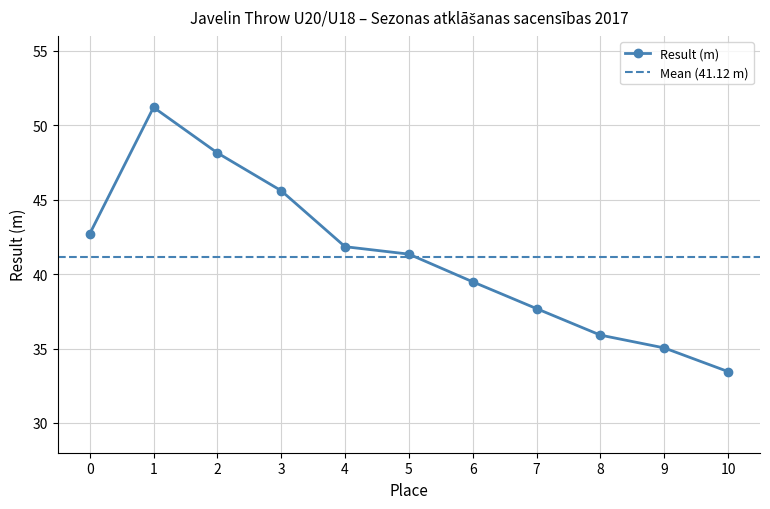

What is the minimum value for Result (m)?

33.5